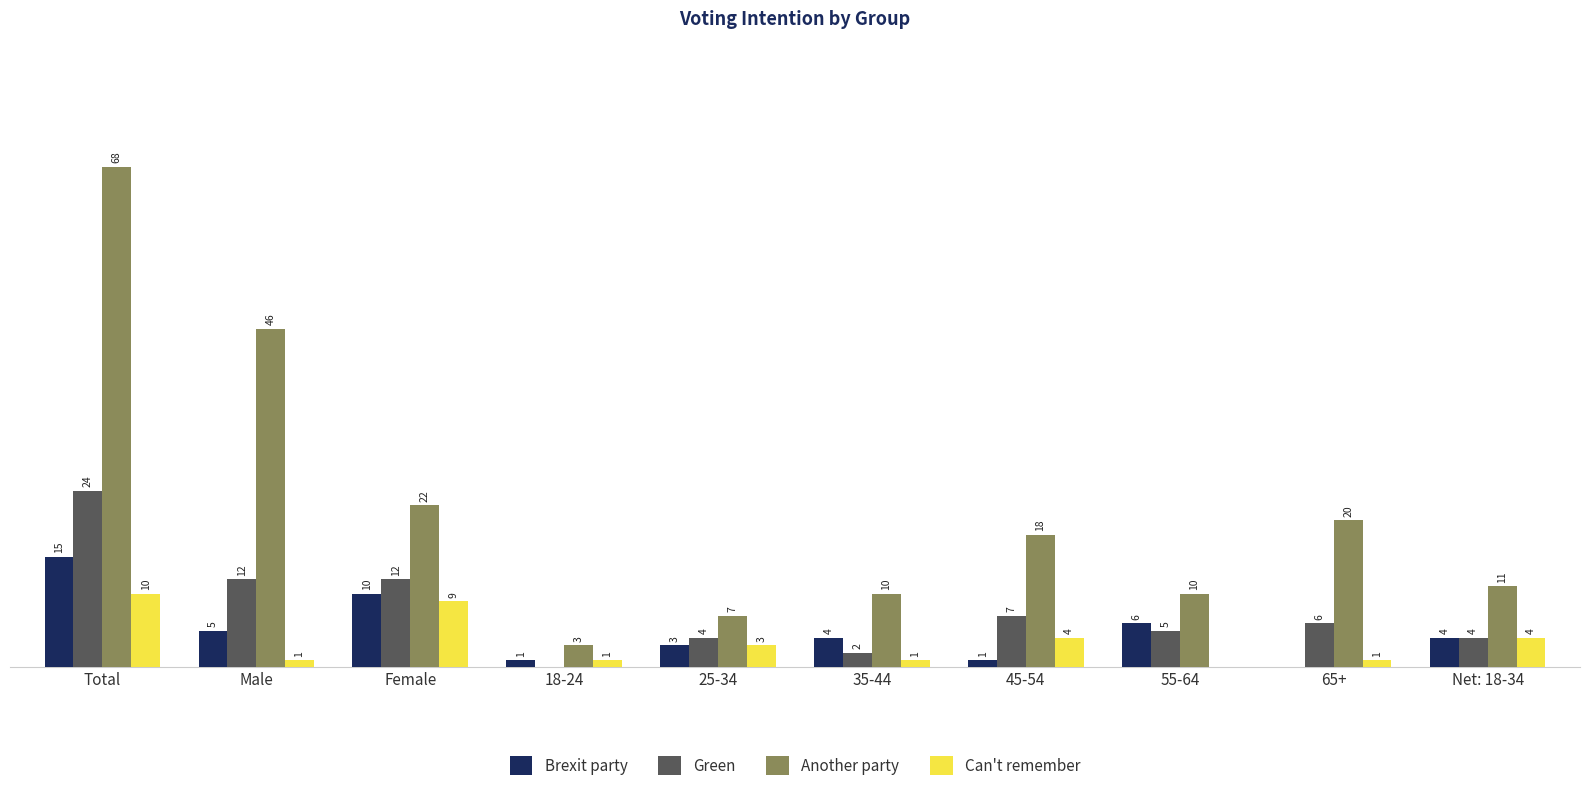

Between 45-54 and Net: 18-34, which series saw the biggest shift?

Another party